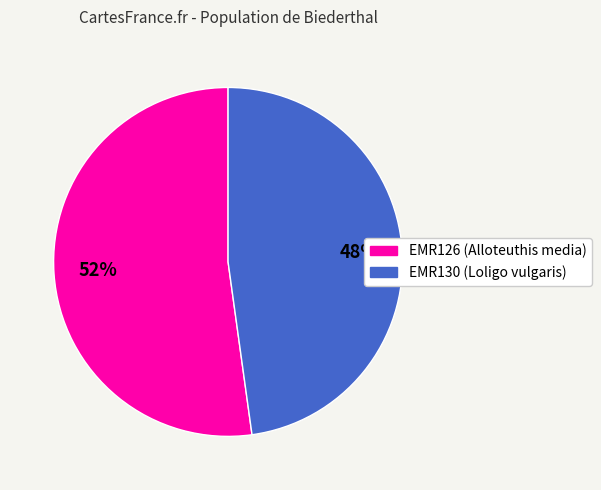

Which slice is the largest?

EMR126